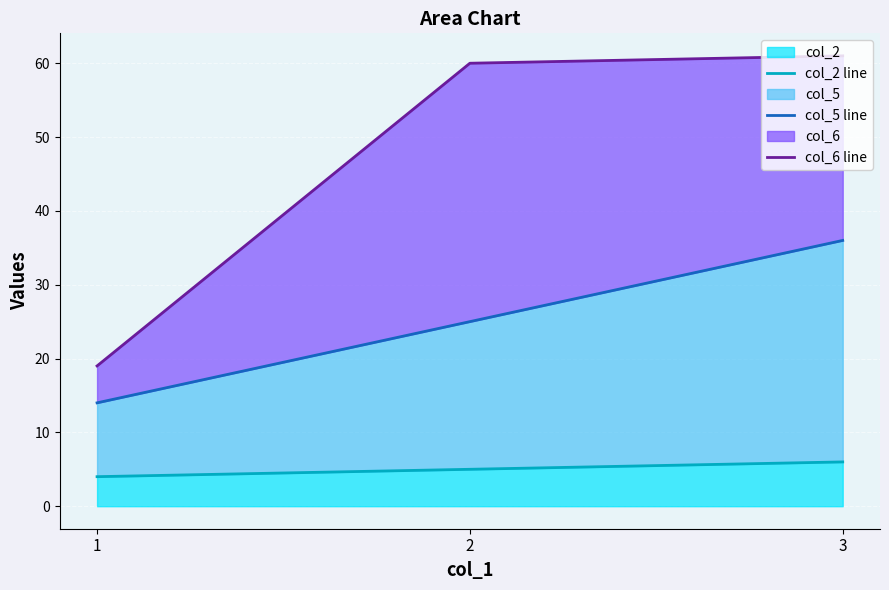

How many distinct data groups are displayed?

3